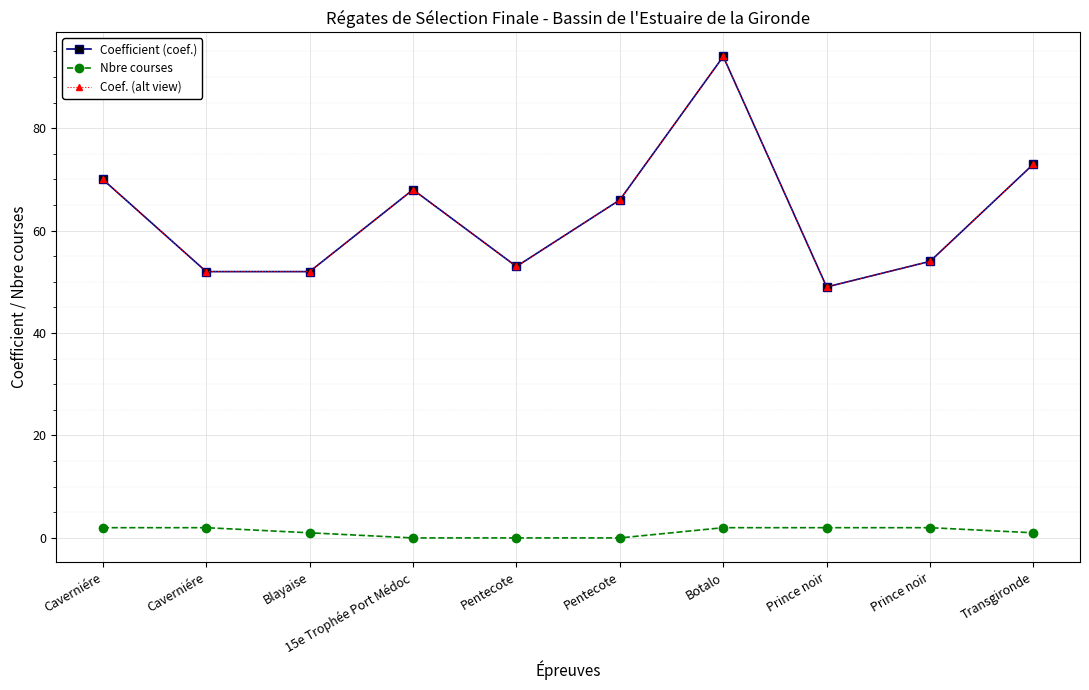

Is this an area chart (filled region under the line)?

No